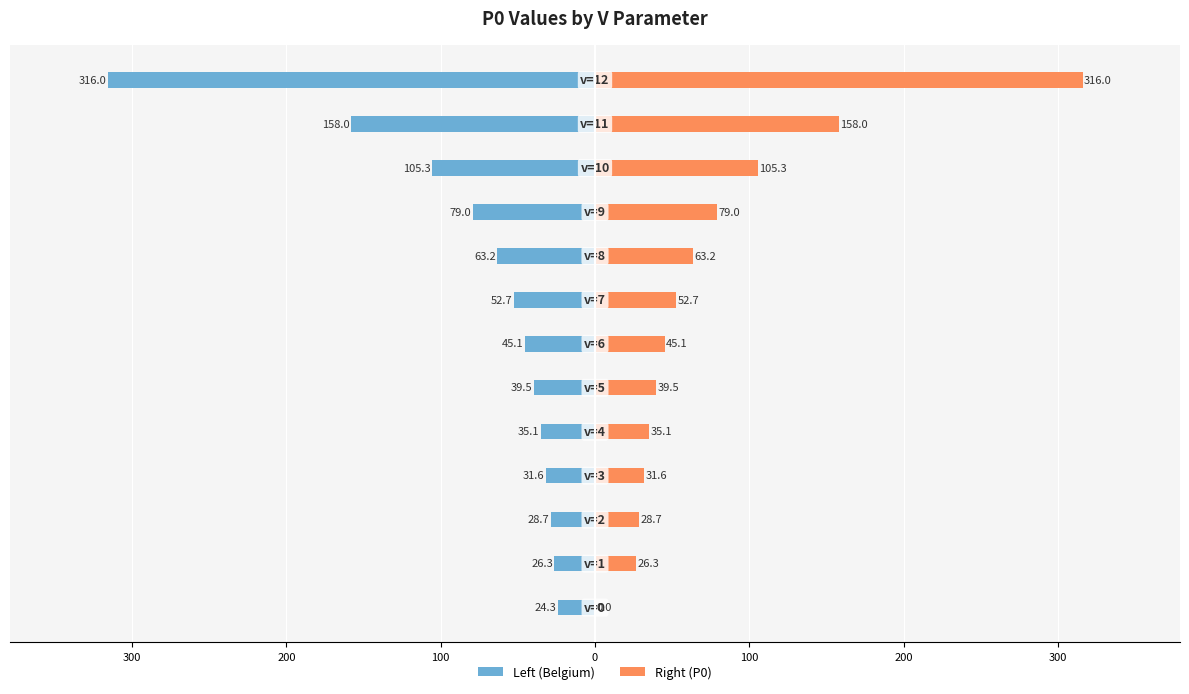

Between 300 and 11, which series saw the biggest shift?

Left (Belgium)